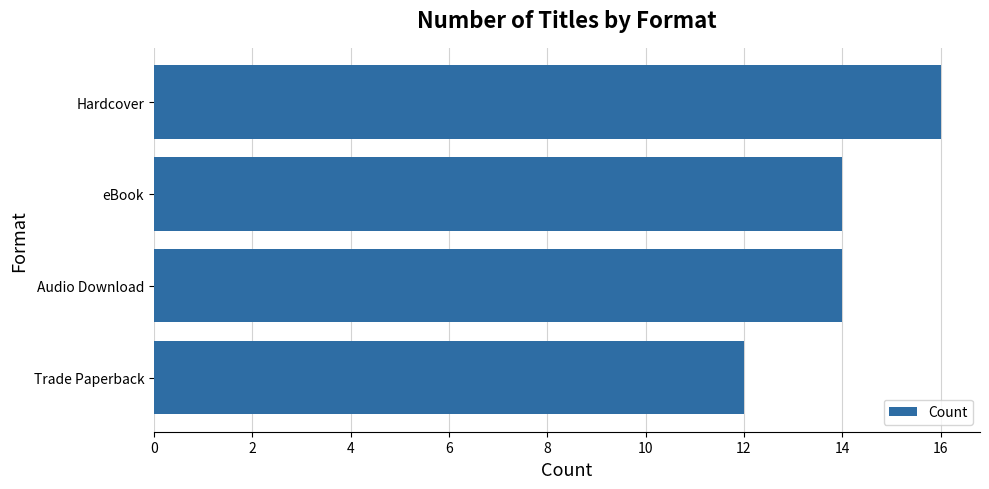

What is the label of the 3rd bar from the top?

Audio Download